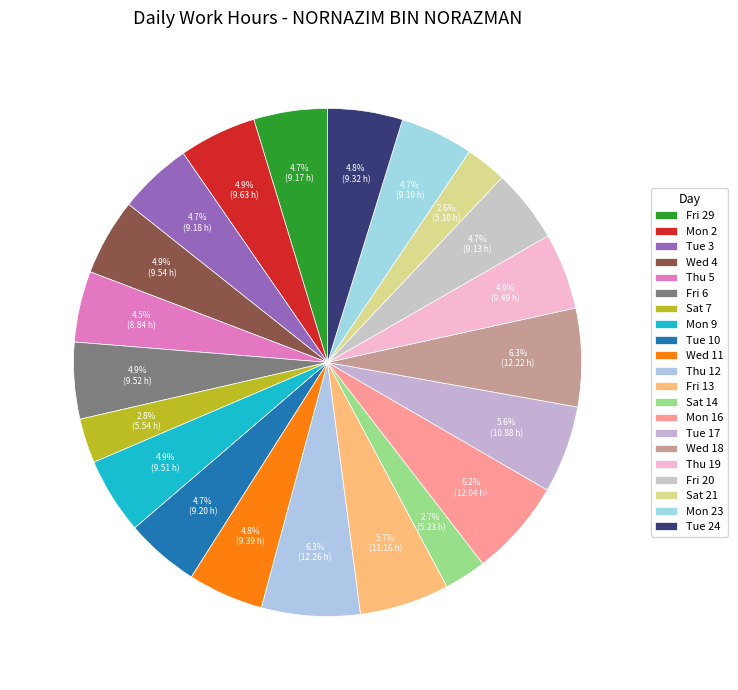

Count the number of slices in the pie.

21